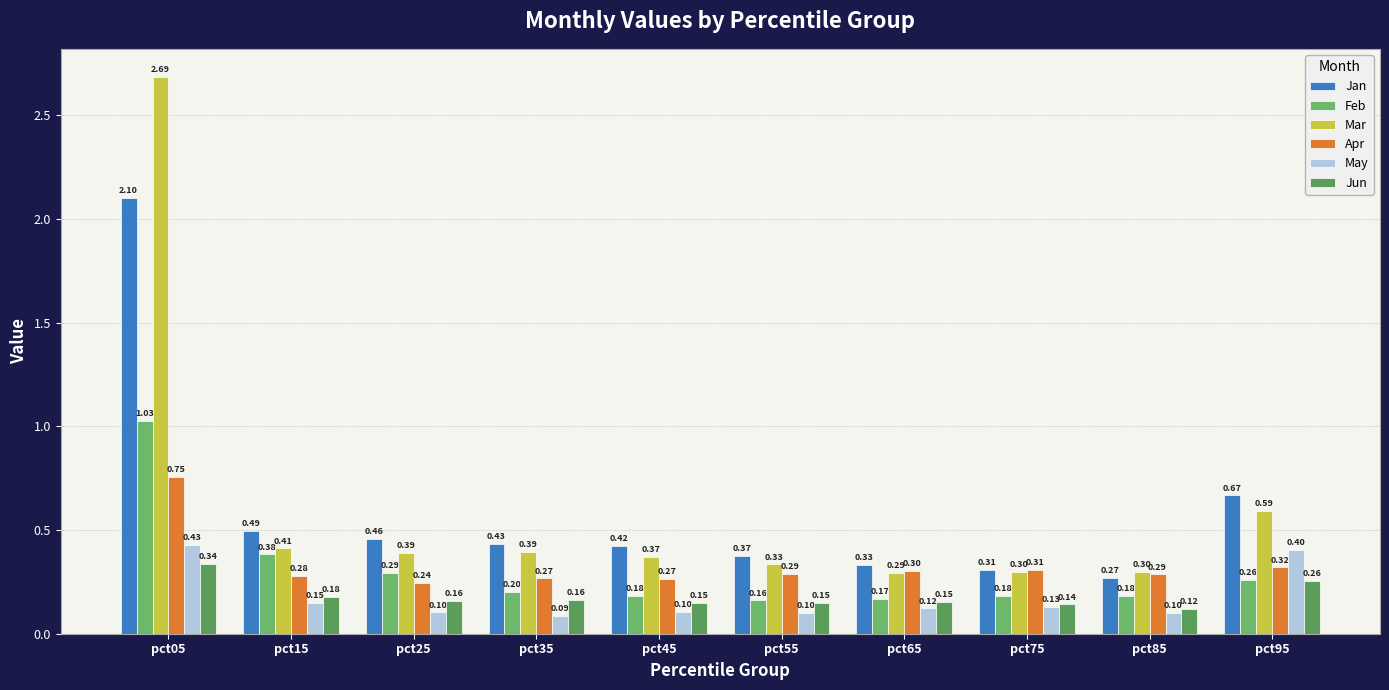

What is the smallest value displayed?

0.1